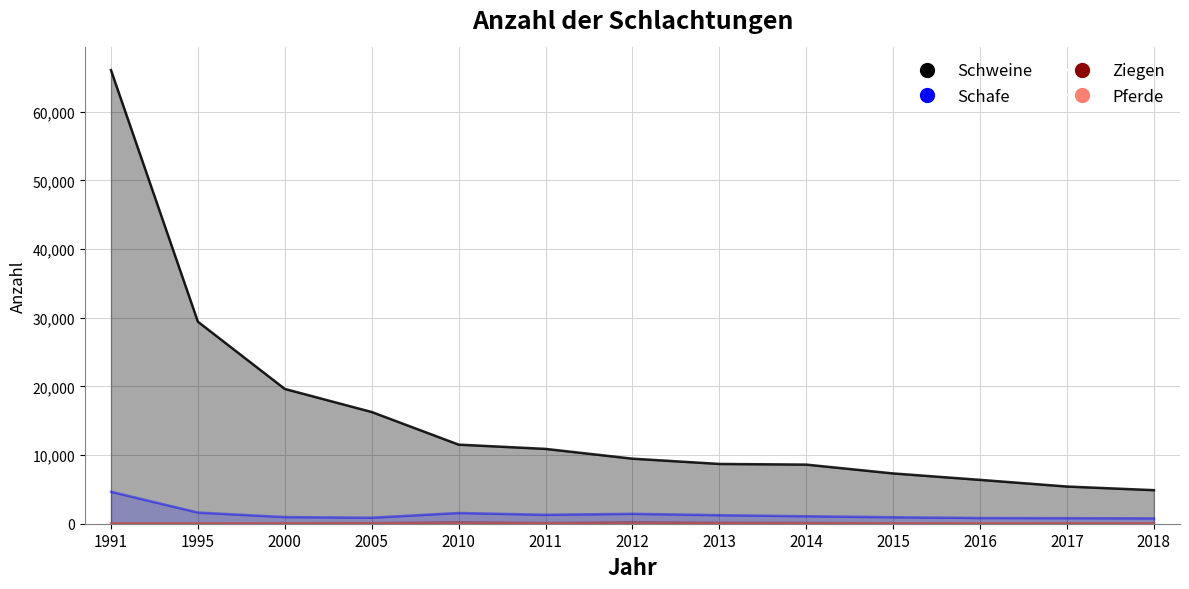

How many values in the Schweine series exceed 9476?

6